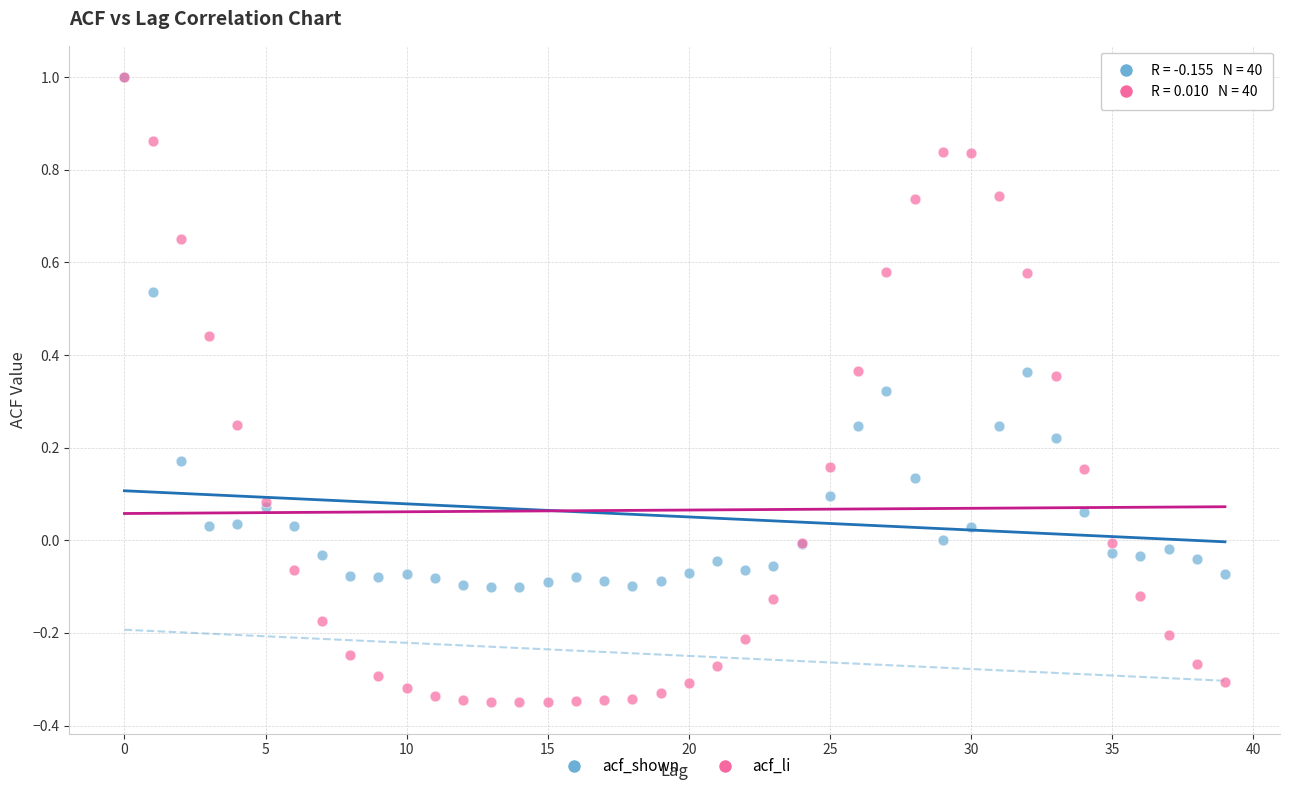

Which series contains the lowest Y value?

acf_li